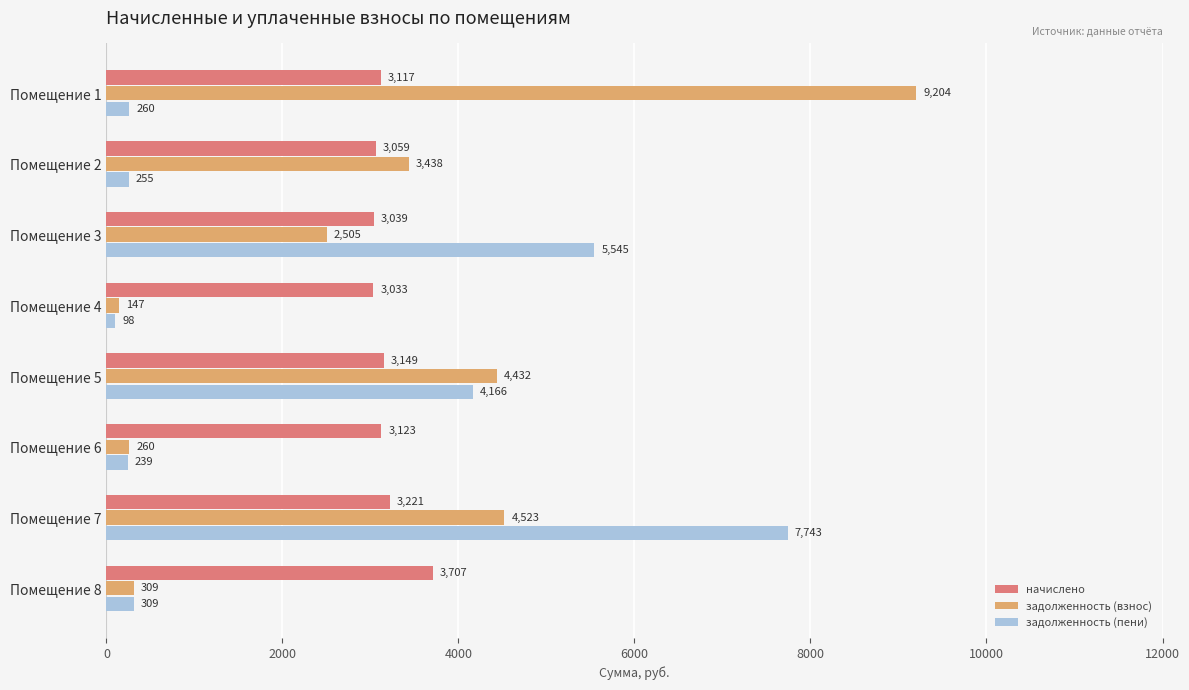

Which category has the lowest value across all series?

Помещение 4